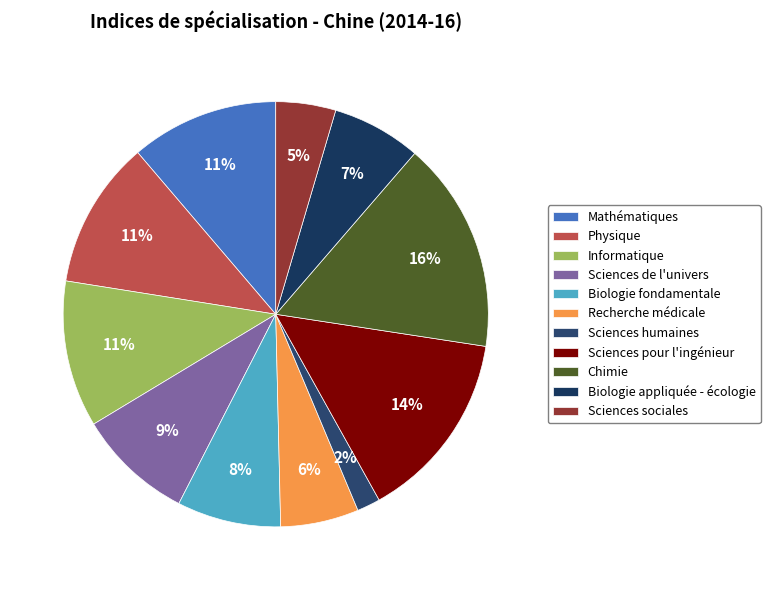

To the nearest percent, what is the average slice percentage?

9%